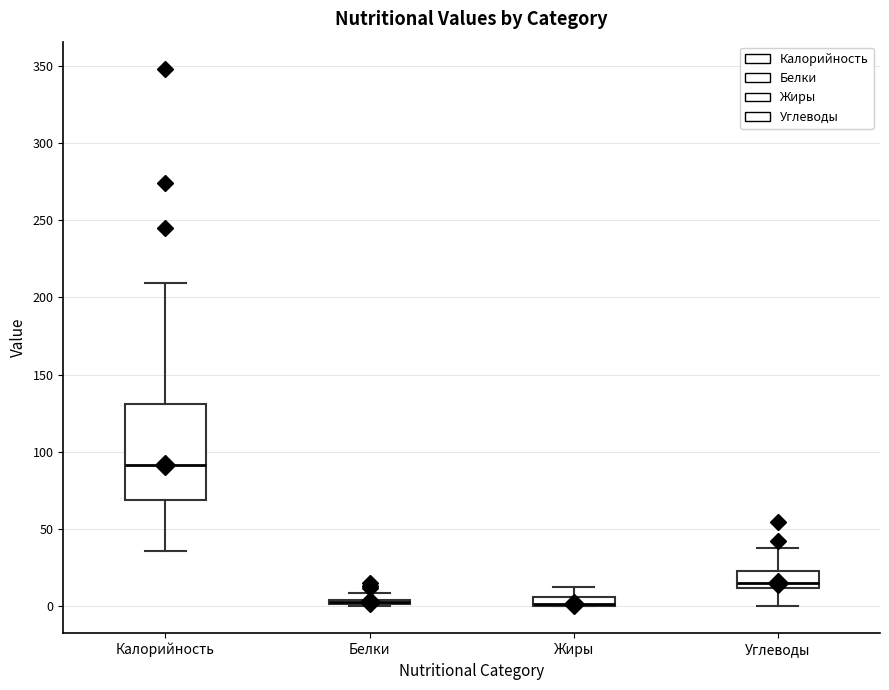

Which box is the tallest, from its lower edge to its upper edge?

Калорийность